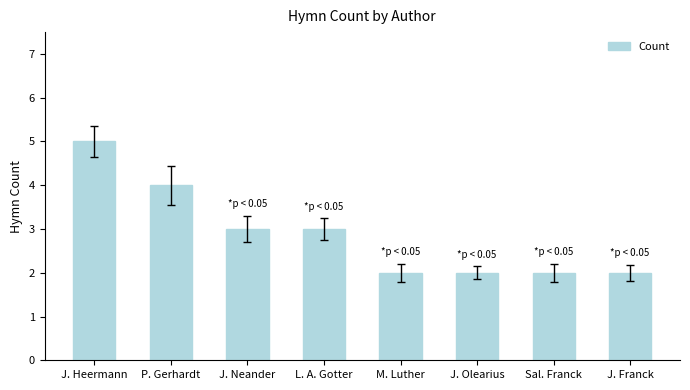

Read the value at L. A. Gotter.

3